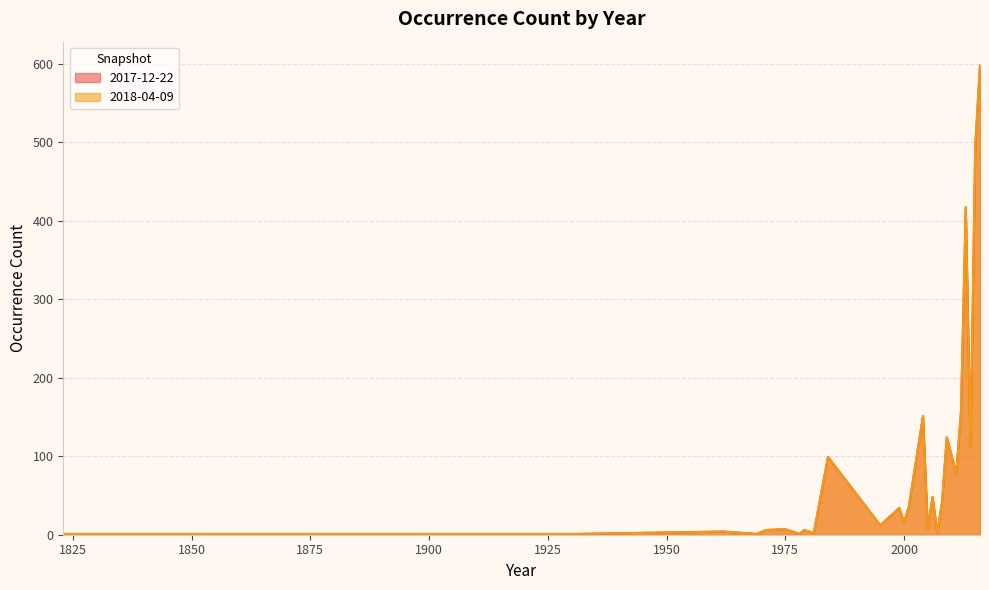

What is the average value of the 2018-04-09 series?

82